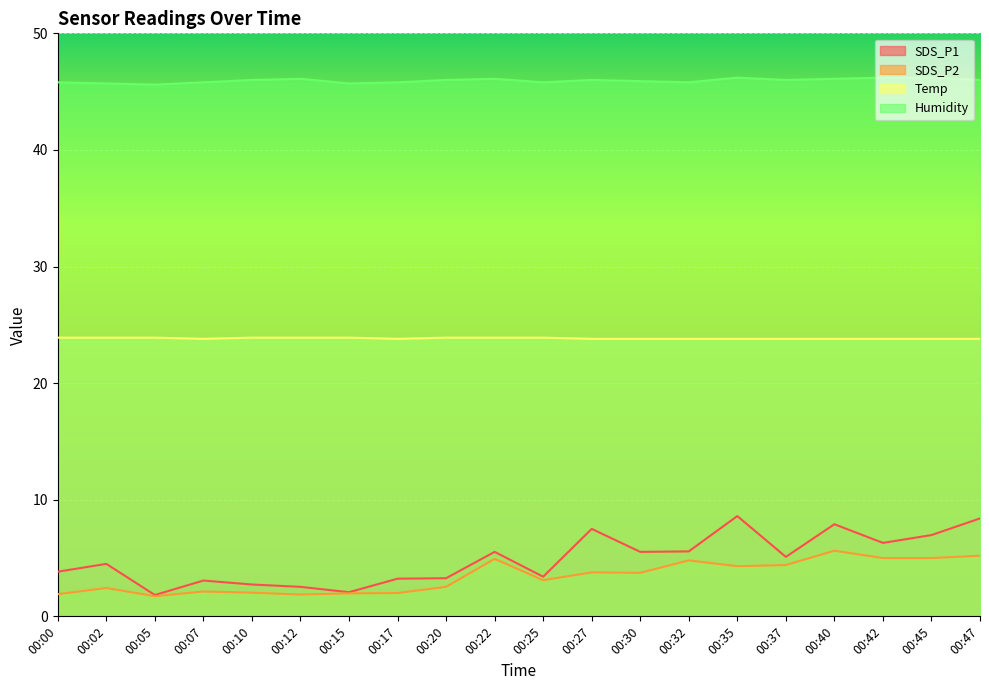

Which series has the largest range (max minus min)?

SDS_P1